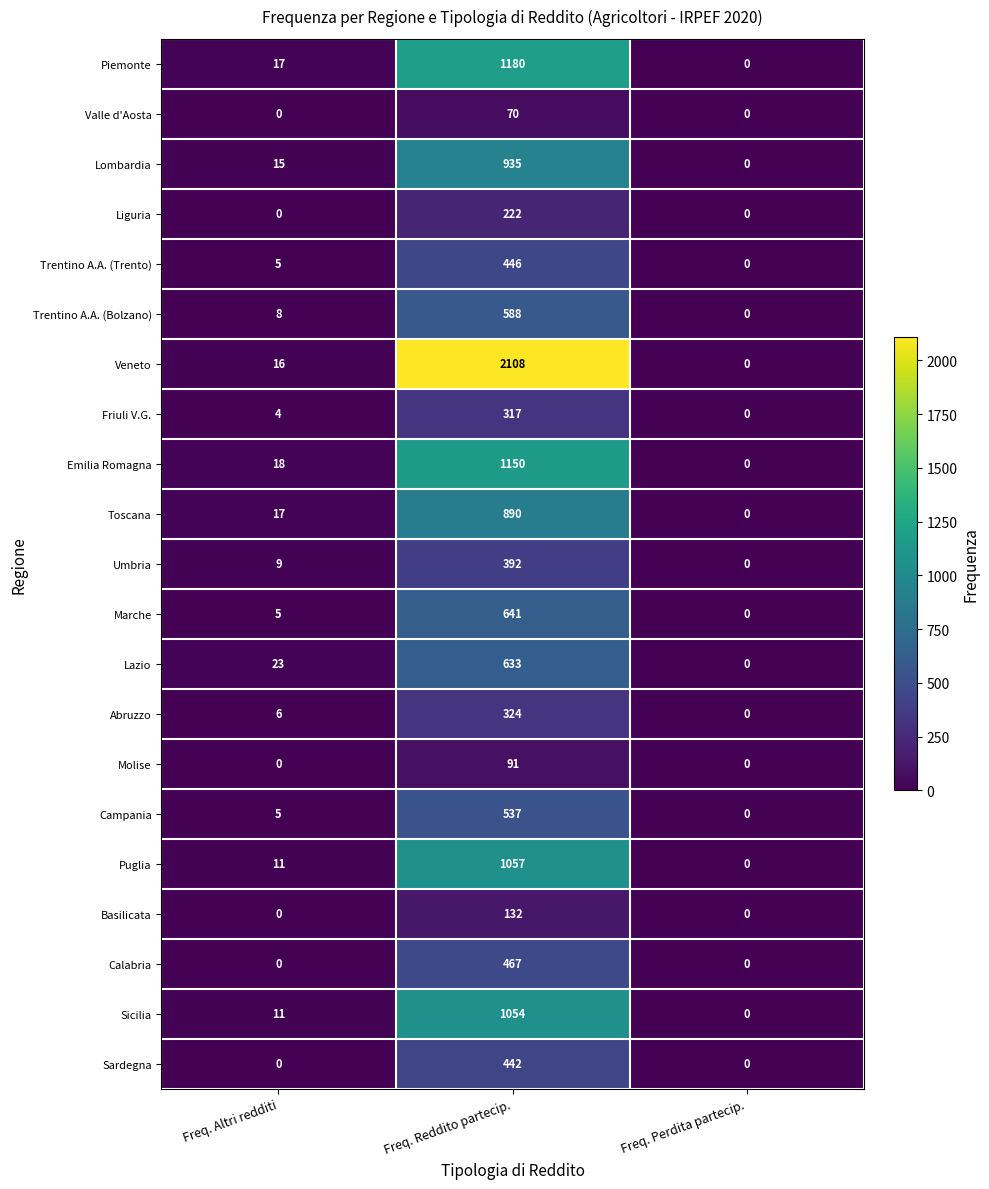

At which label is Veneto closest to 1054?

Freq. Altri redditi